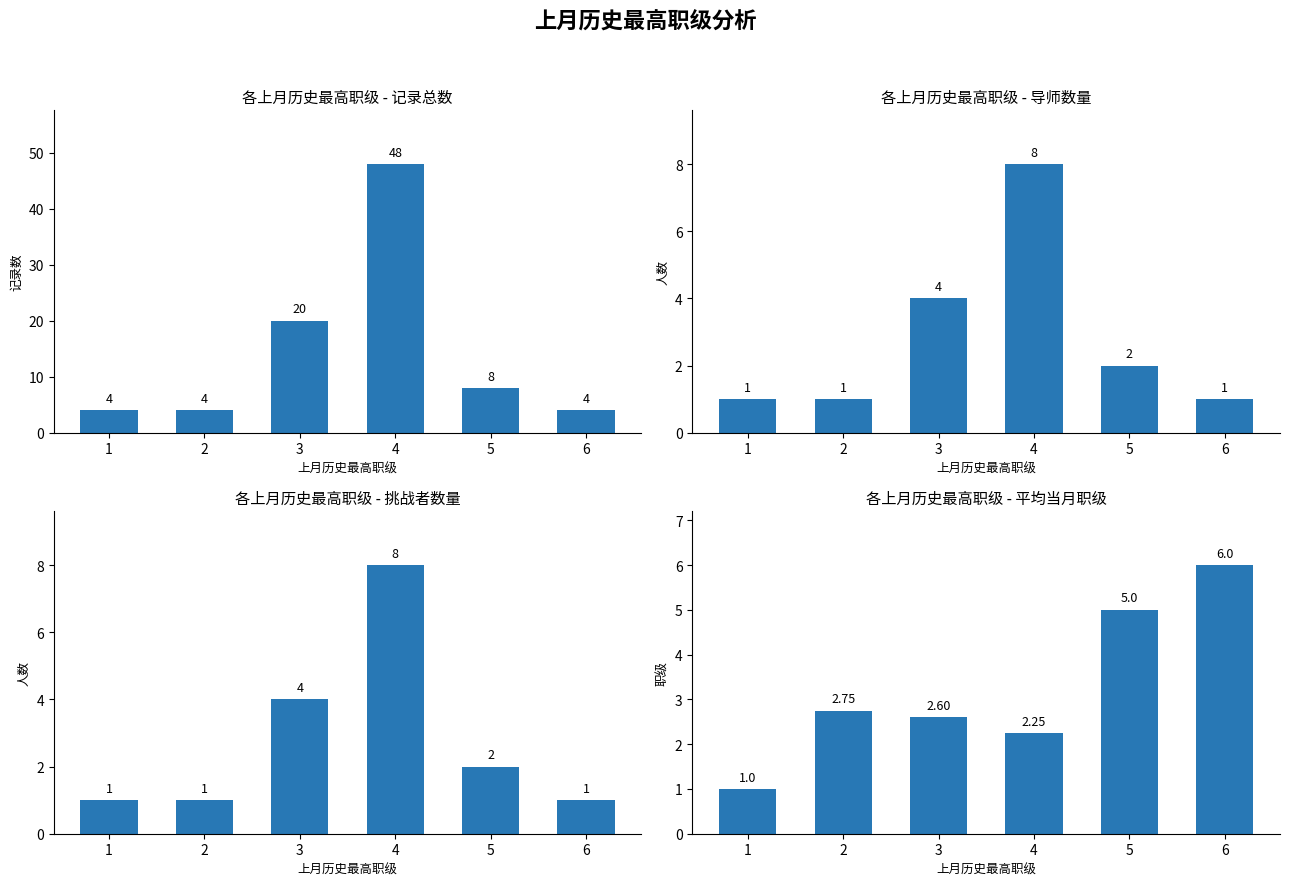

Between 5 and 6, which is larger?

5